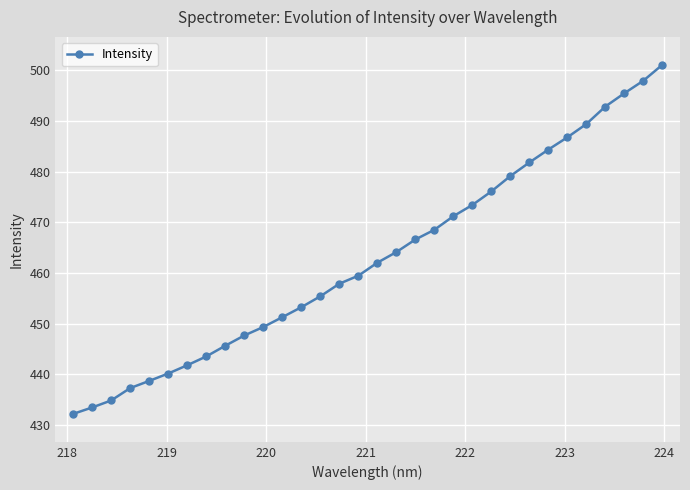

How many lines are shown in the chart?

1